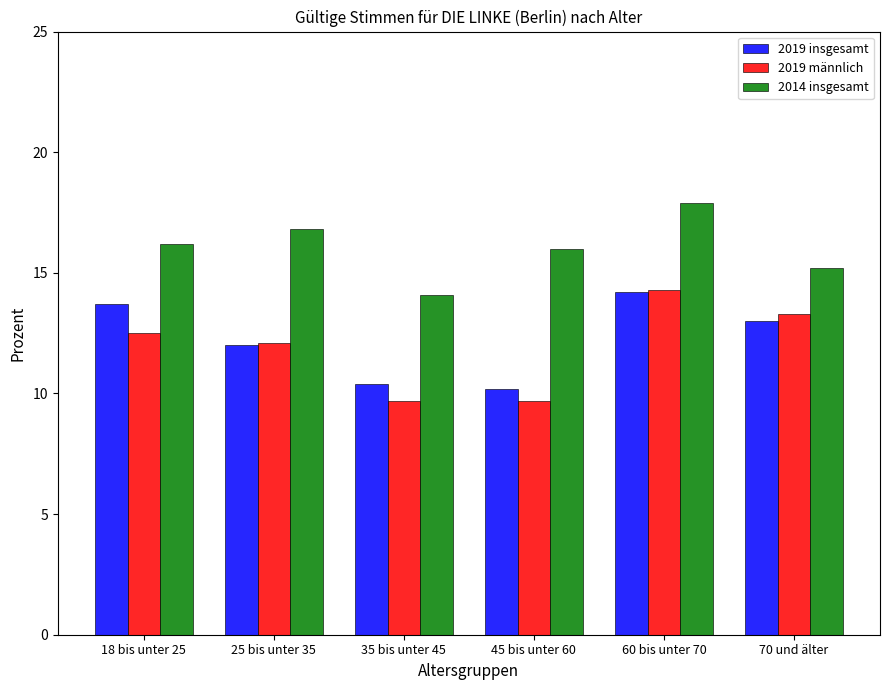

What is the greatest value displayed?

17.9